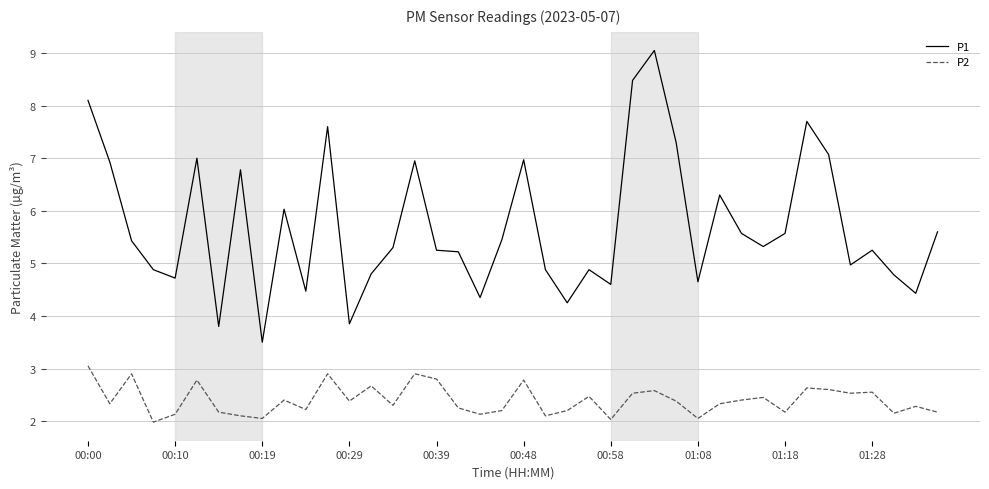

Does the chart display data point markers on the line(s)?

No